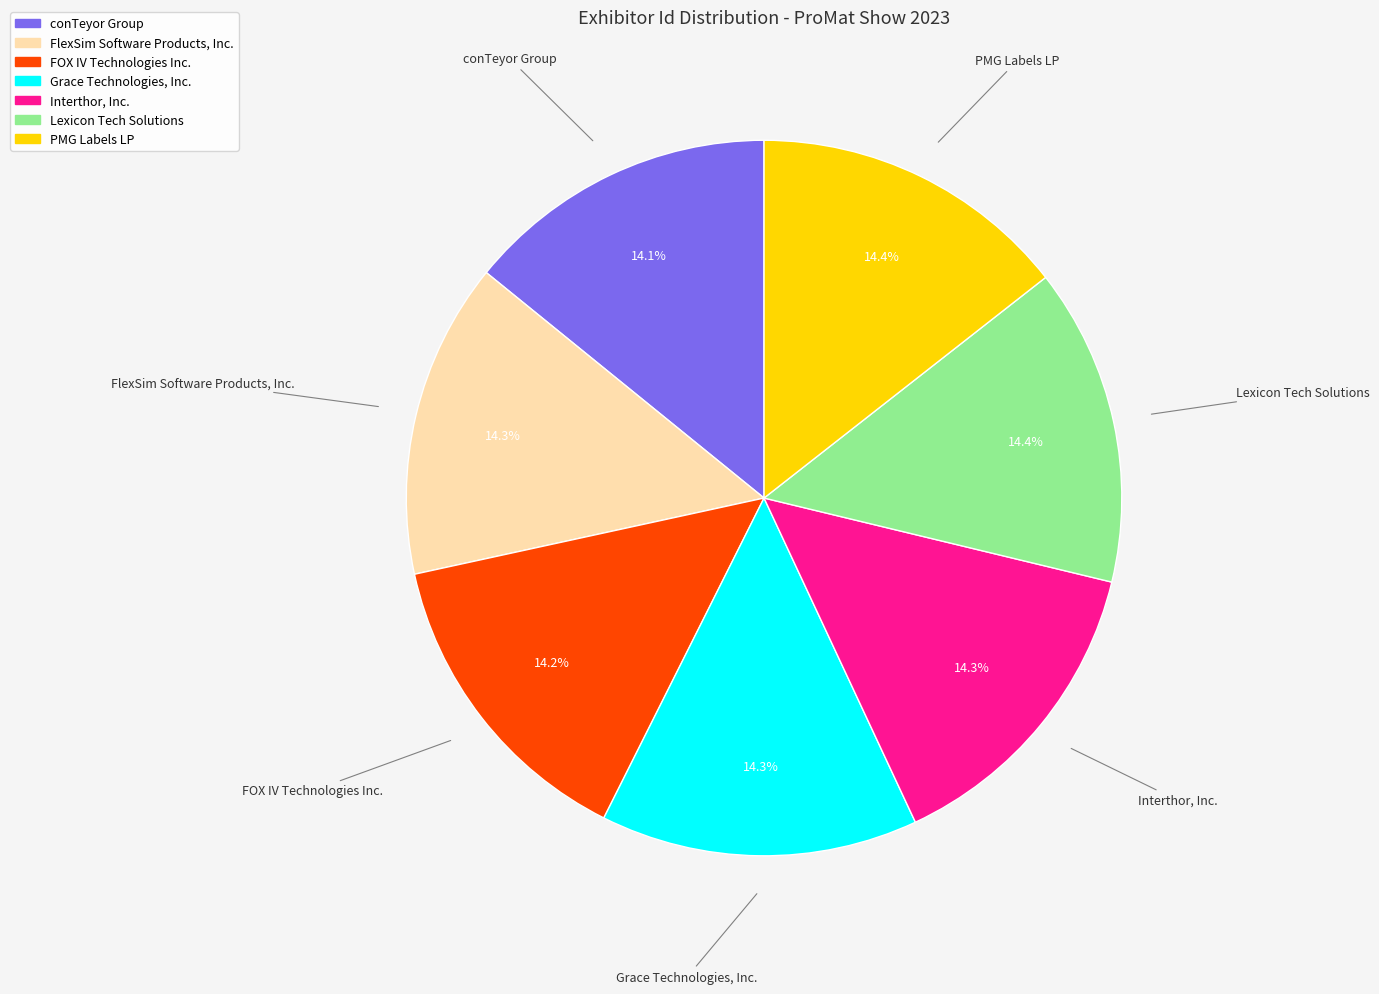

What is the total percentage of FOX IV Technologies Inc. and conTeyor Group?

28.3%